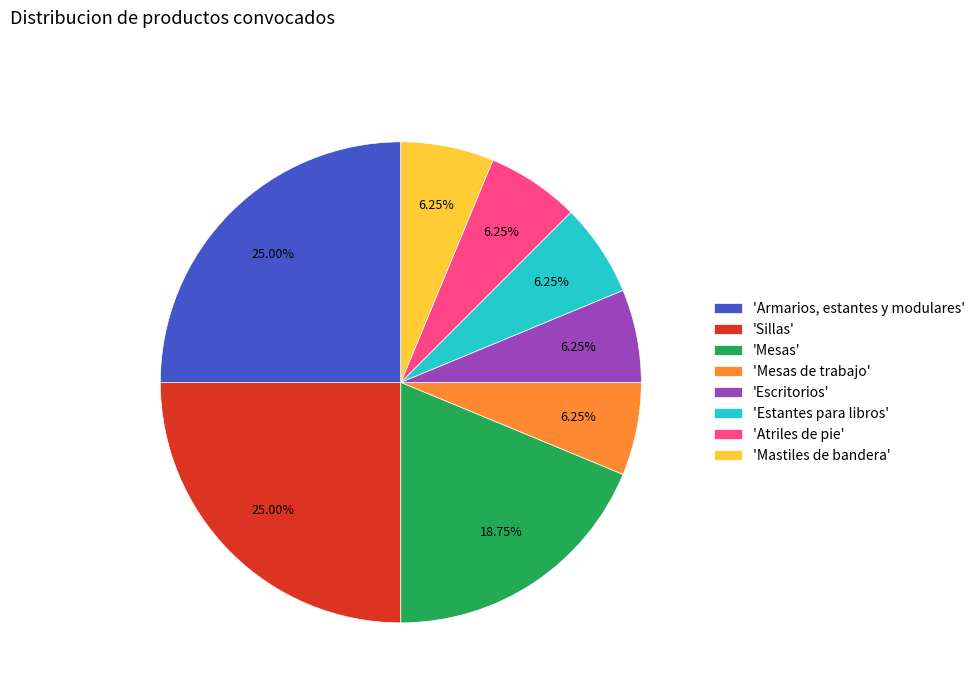

Between 'Escritorios' and 'Sillas', which is larger?

'Sillas'